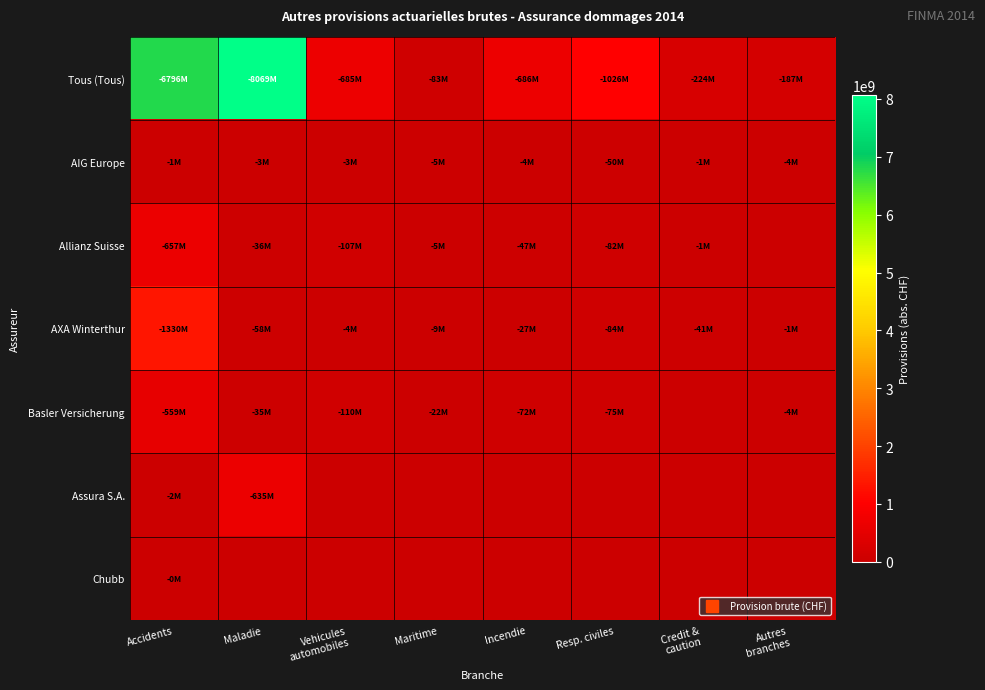

How many series are shown in this chart?

7